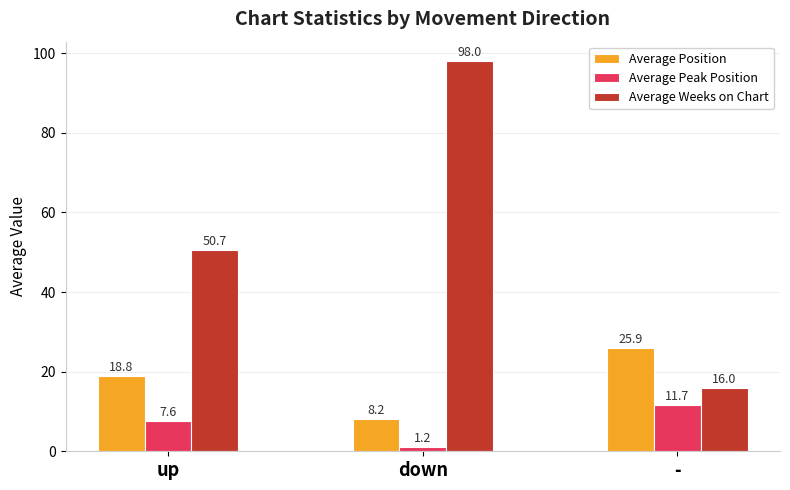

At how many categories does at least one series exceed 21?

3